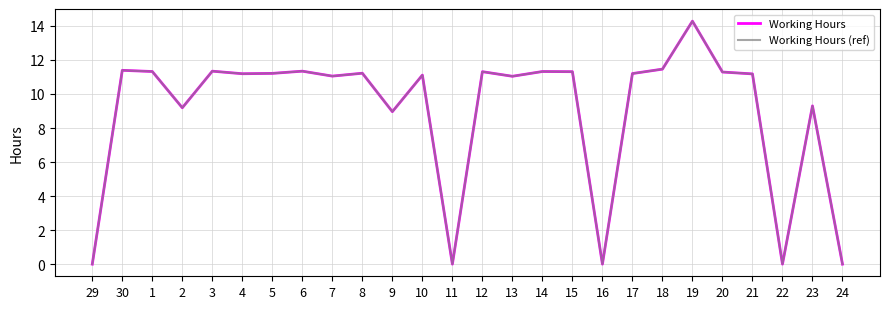

True or false: Working Hours has more than 1 interior local peaks.

True